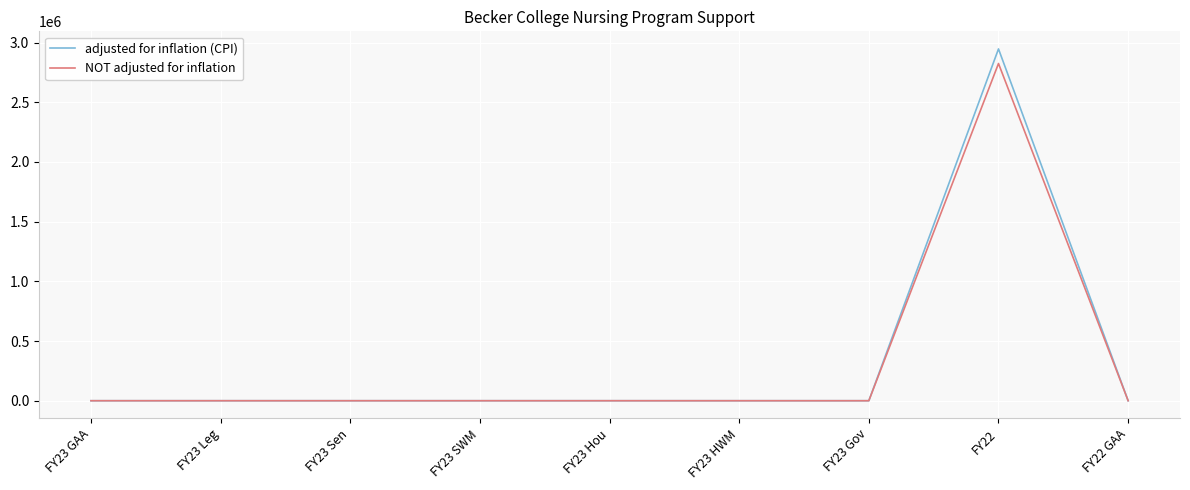

The value of adjusted for inflation (CPI) at FY22 GAA is 0. True or false?

True